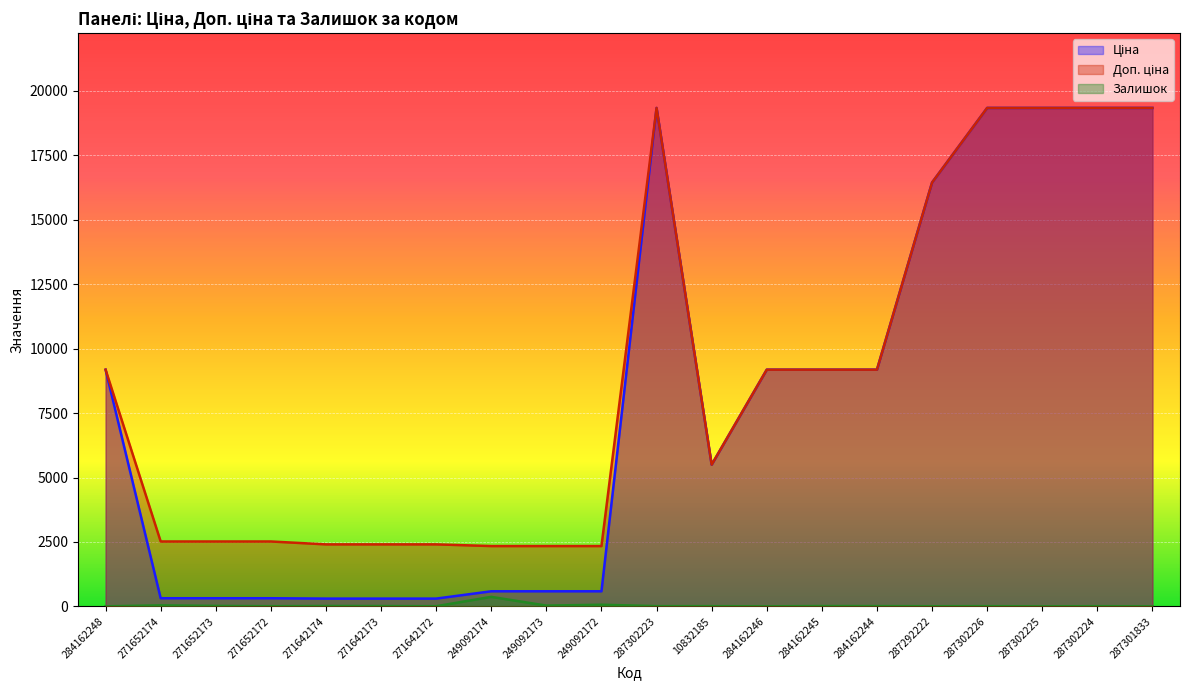

At which label does Доп. ціна reach its minimum?

249092174